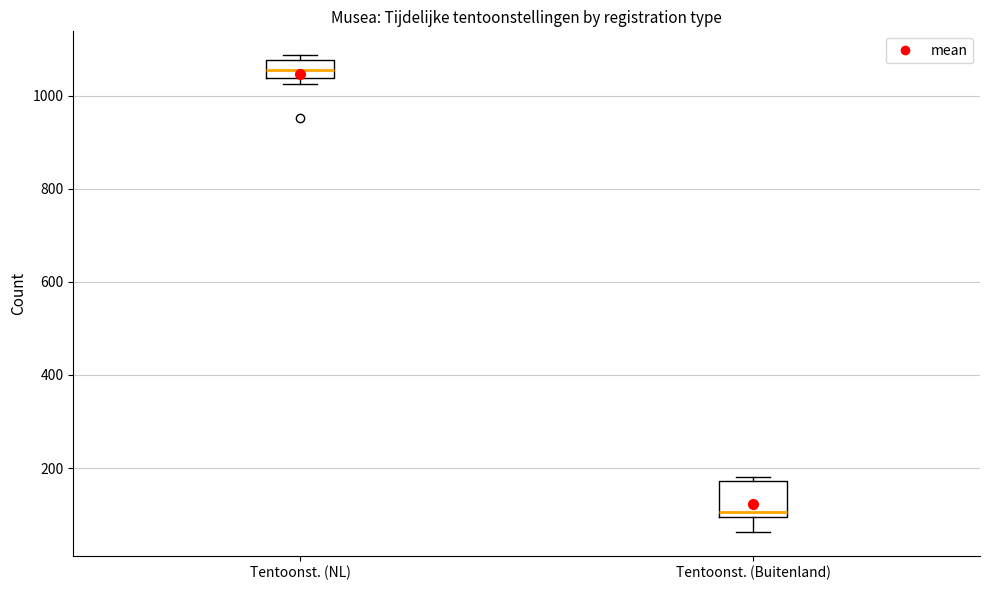

Reading left to right, read every box against the y-axis: the position of its median line, the range the box covers, and the ends of its whiskers. The values are not printed on the chart, so give them approximately, as read against the axis.

Tentoonst. (NL): median 1060, box 1040 to 1080, whiskers 1020 to 1080 (just above the box's upper edge)
Tentoonst. (Buitenland): median 100 (just above the box's lower edge), box 100 to 180, whiskers 60 to 180 (just above the box's upper edge)